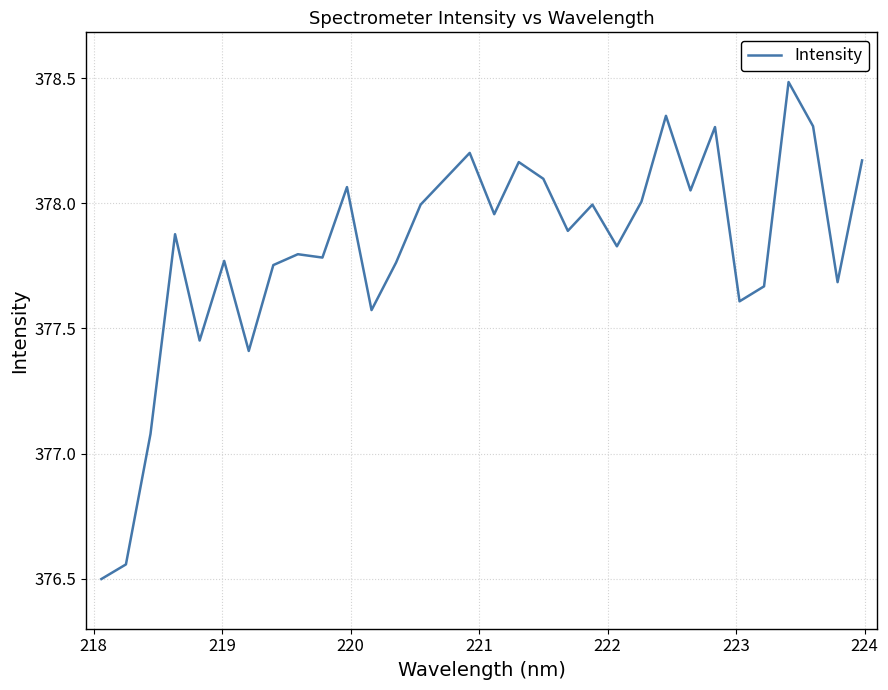

What is the difference between the maximum and minimum values?

2.0